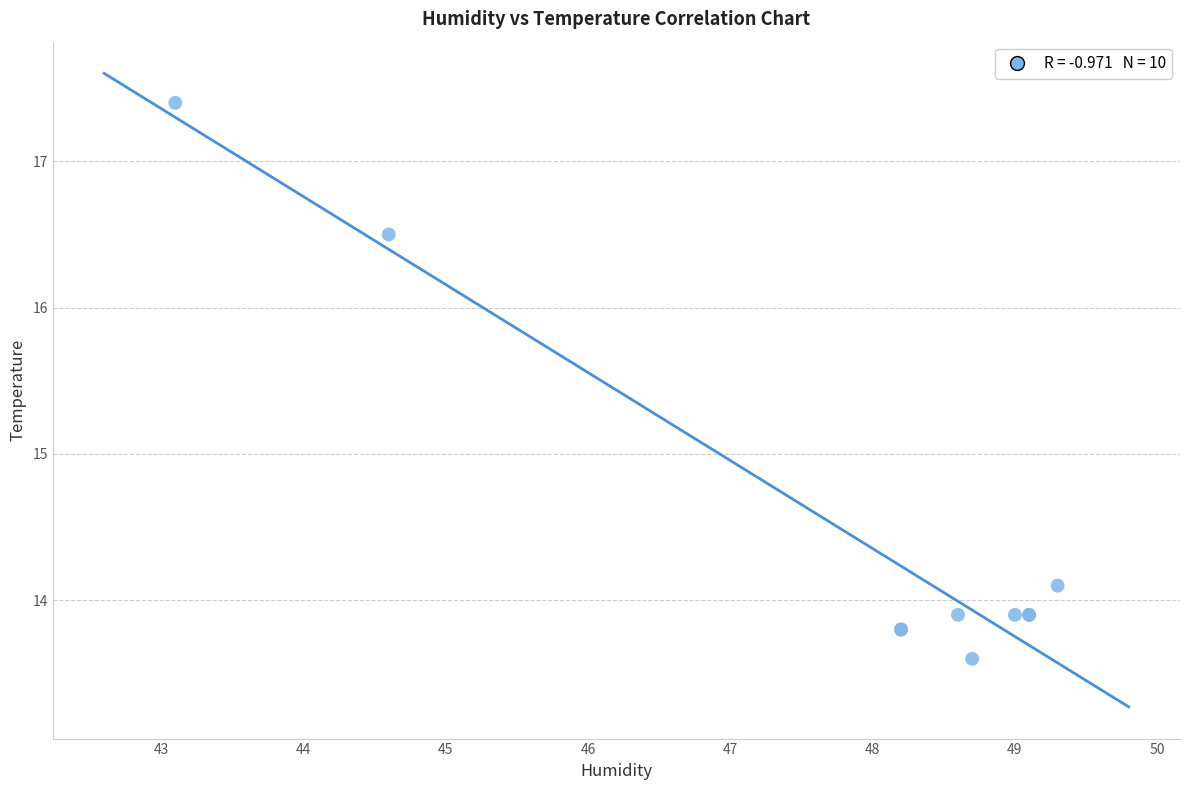

What Y value in the scatter plot is closest to 15?

14.1